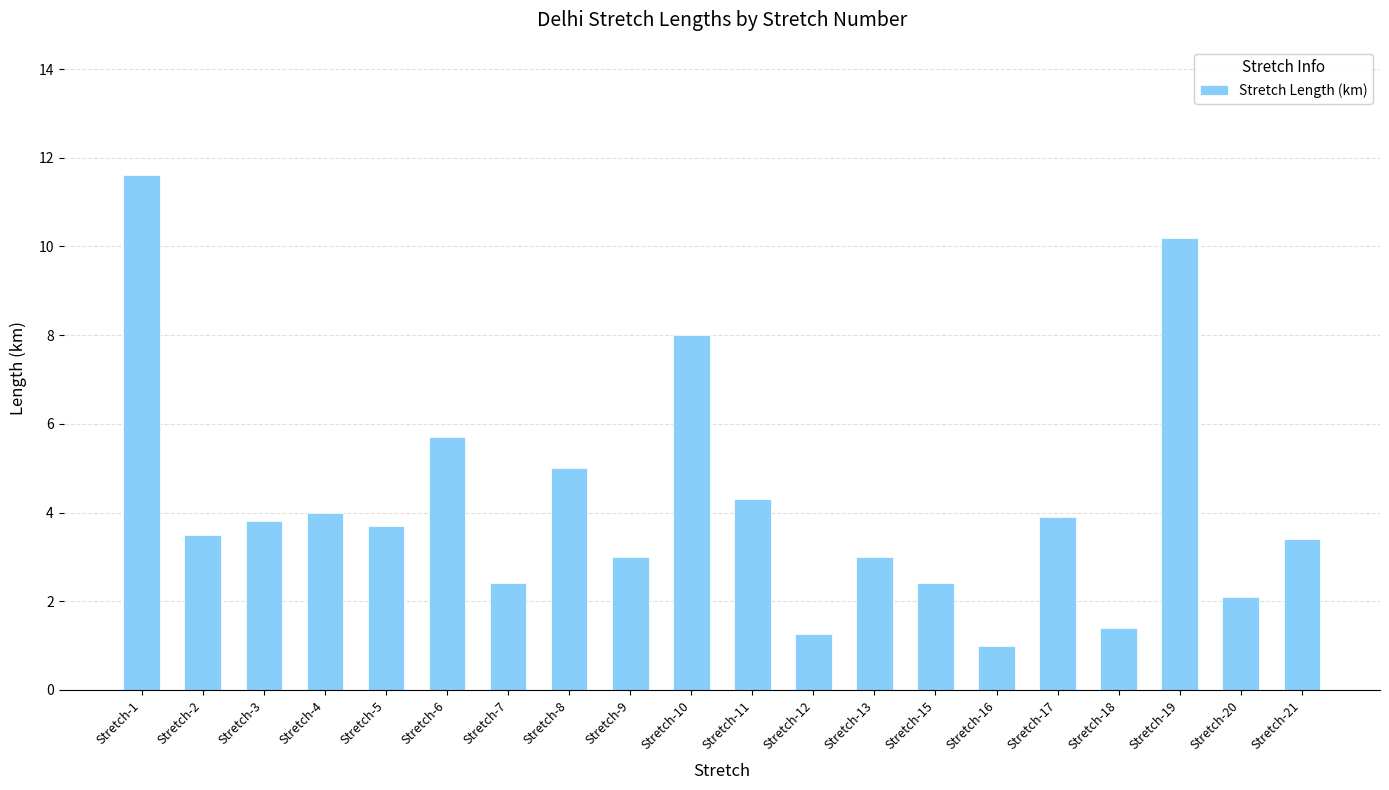

At which label is the value closest to 6?

Stretch-6